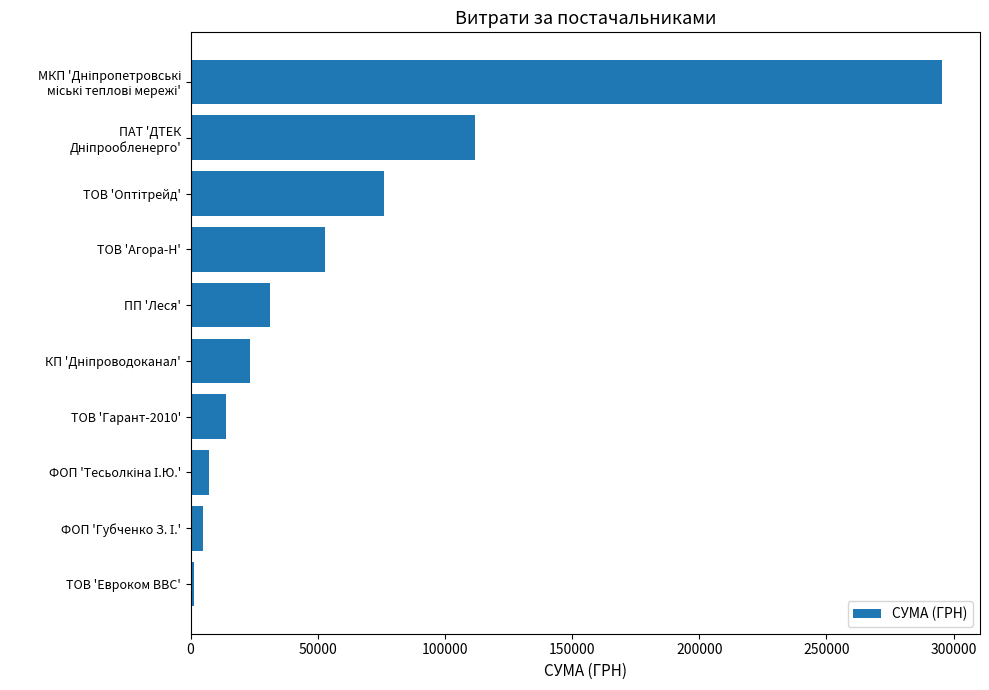

What is the difference between the second highest and minimum values?

110724.1